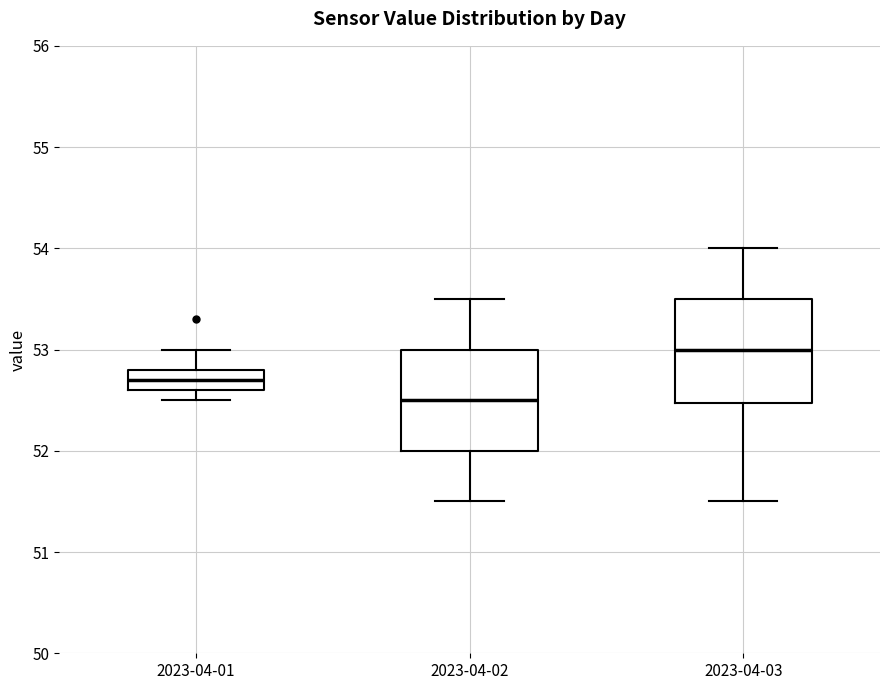

Reading left to right, read every box against the y-axis: the position of its median line, the range the box covers, and the ends of its whiskers. The values are not printed on the chart, so give them approximately, as read against the axis.

2023-04-01: median 52.7, box 52.6 to 52.8, whiskers 52.5 to 53.0
2023-04-02: median 52.5, box 52.0 to 53.0, whiskers 51.5 to 53.5
2023-04-03: median 53.0, box 52.5 to 53.5, whiskers 51.5 to 54.0